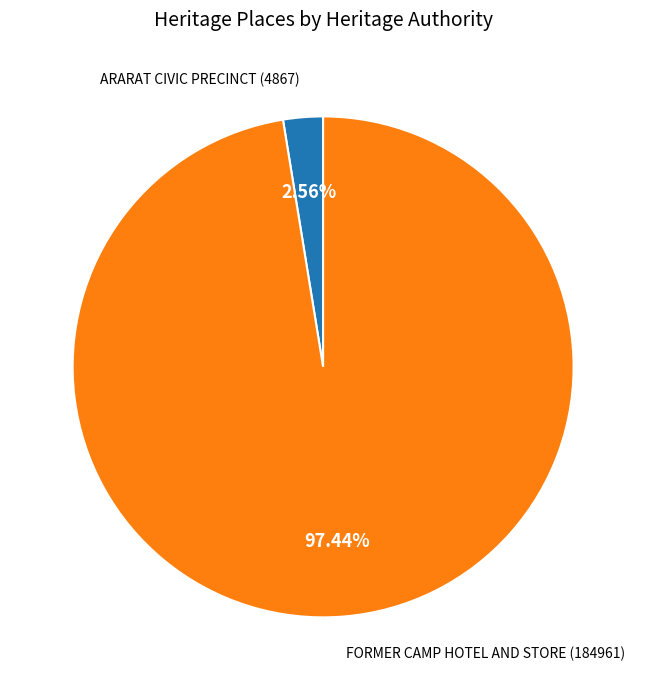

To the nearest percent, what is the difference between the largest and smallest slice percentages?

95%